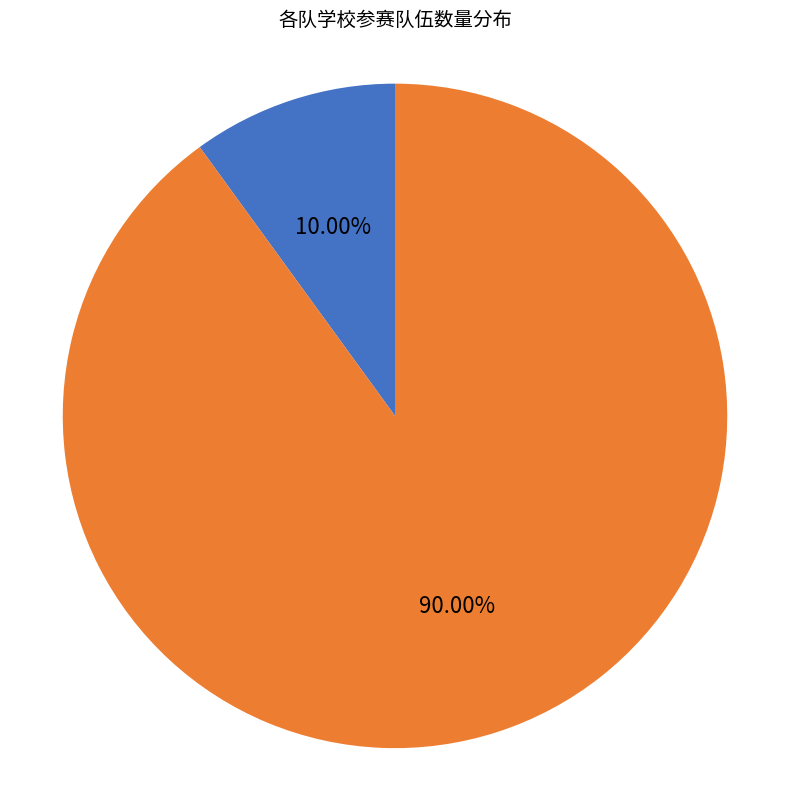

Is there any slice that represents more than half of the pie?

Yes